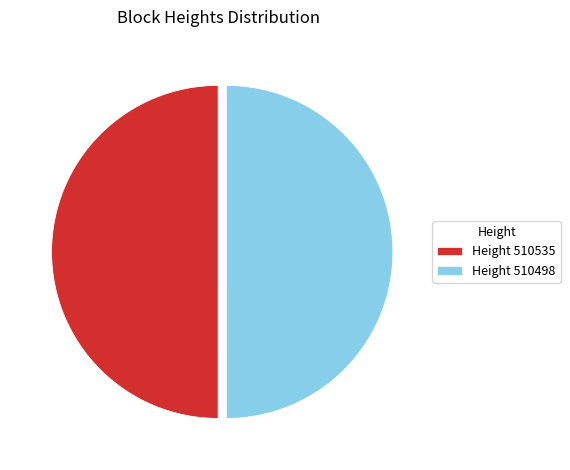

Combined, do Height 510498 and Height 510535 account for over 50%?

Yes